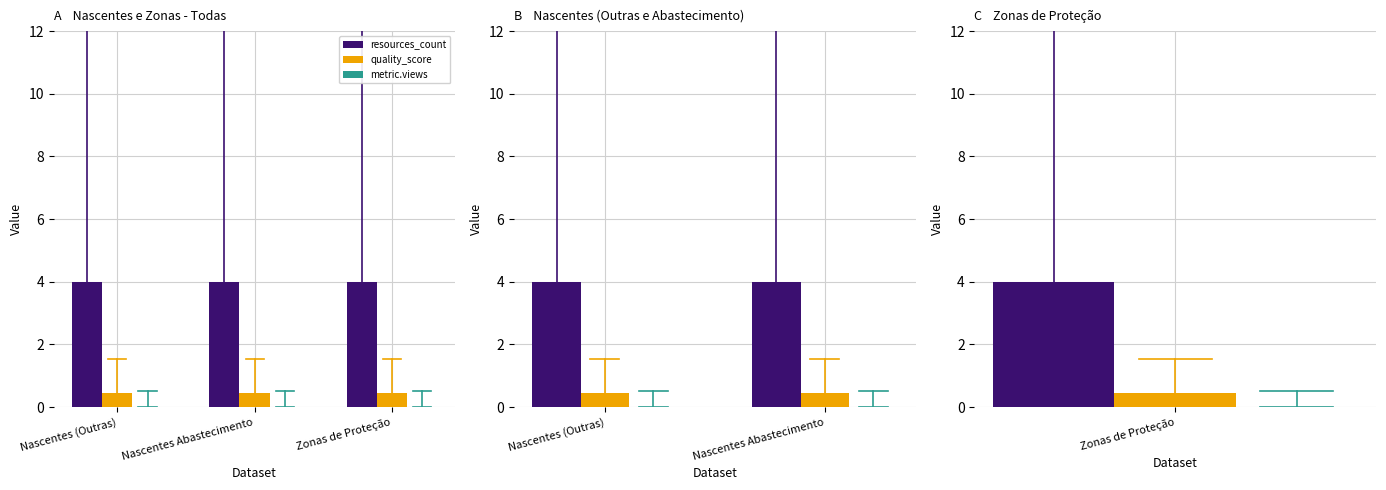

Rank the series by their maximum value, from highest to lowest.

resources_count, quality_score, metric.views